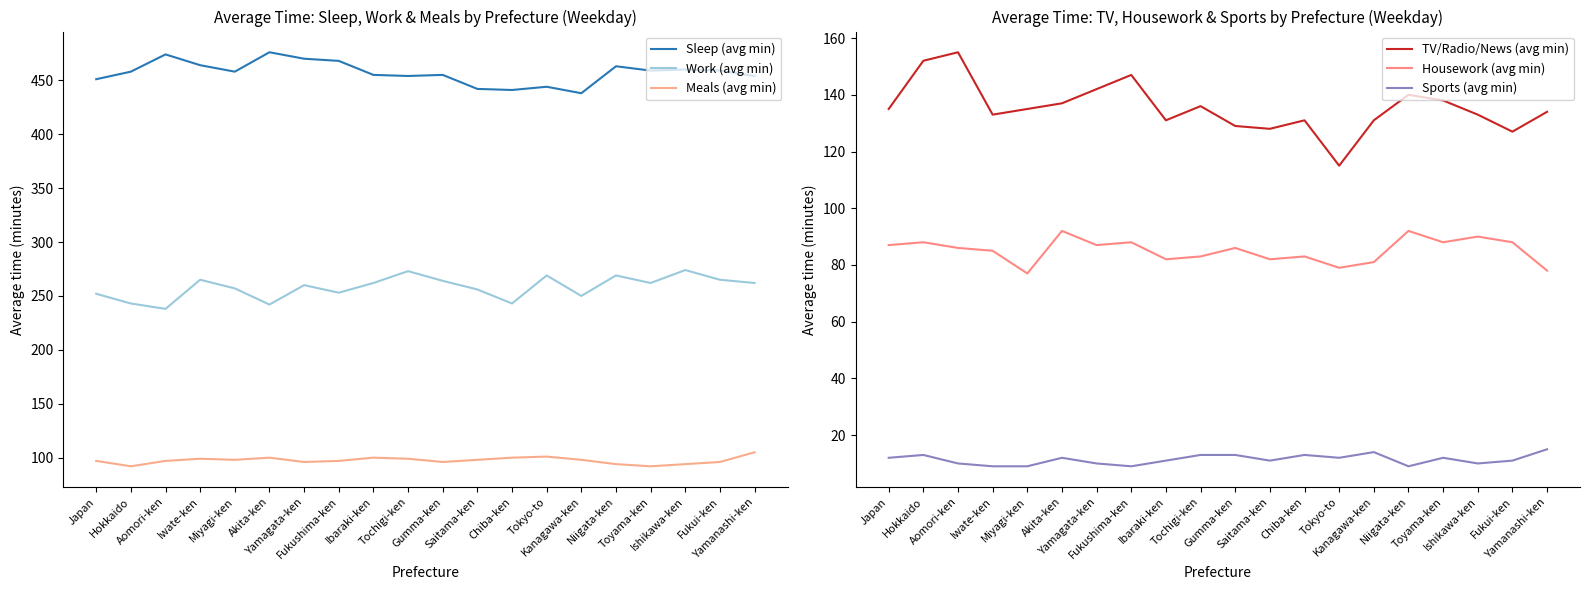

What is the label of the 8th point from the right?

Chiba-ken